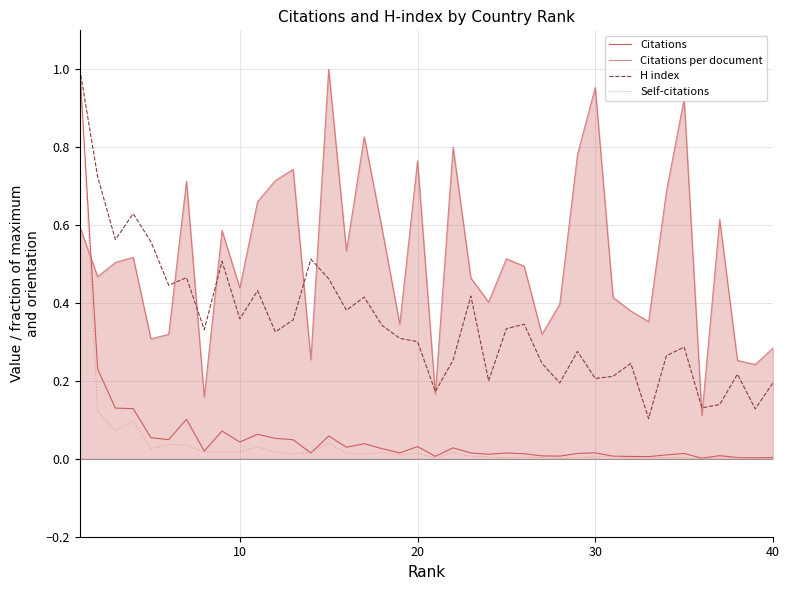

Which series ends up on top after the final intersection of Citations and Self-citations?

Citations